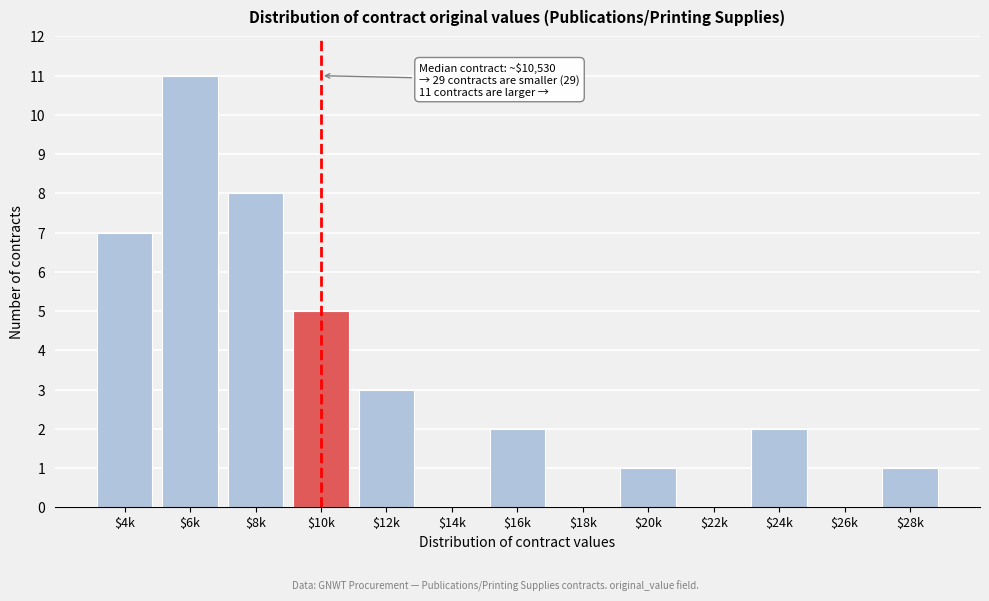

The chart shows a value of 4 at $4k. True or false?

False